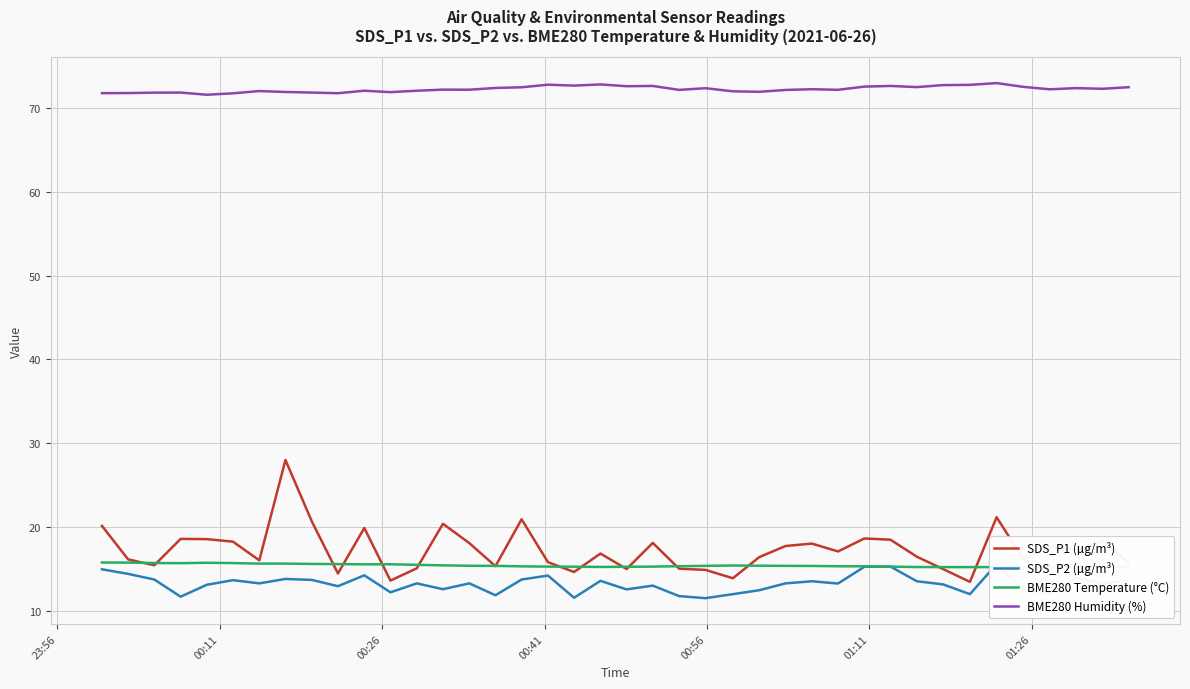

What is the maximum value for BME280 Humidity (%)?

73.0